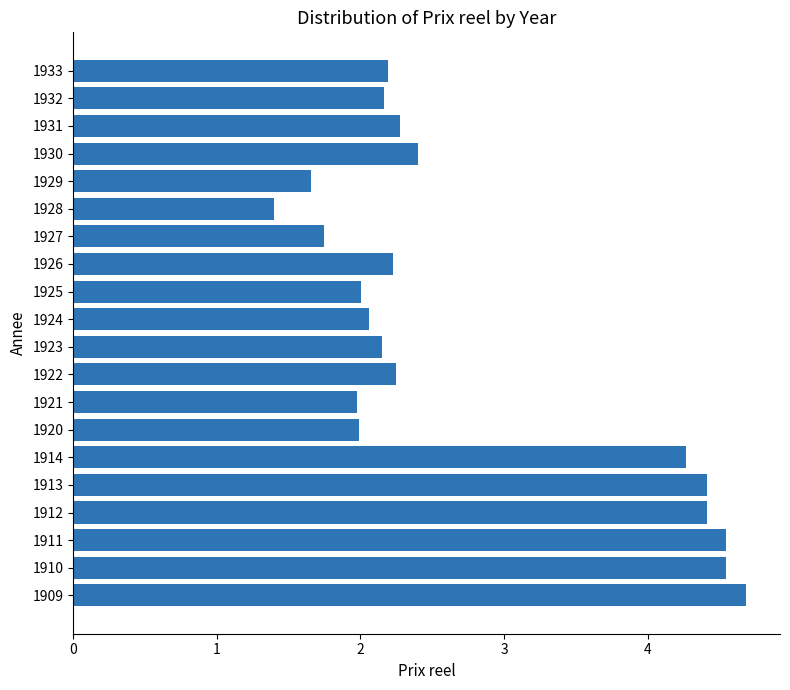

At which label is the value closest to 3?

1930